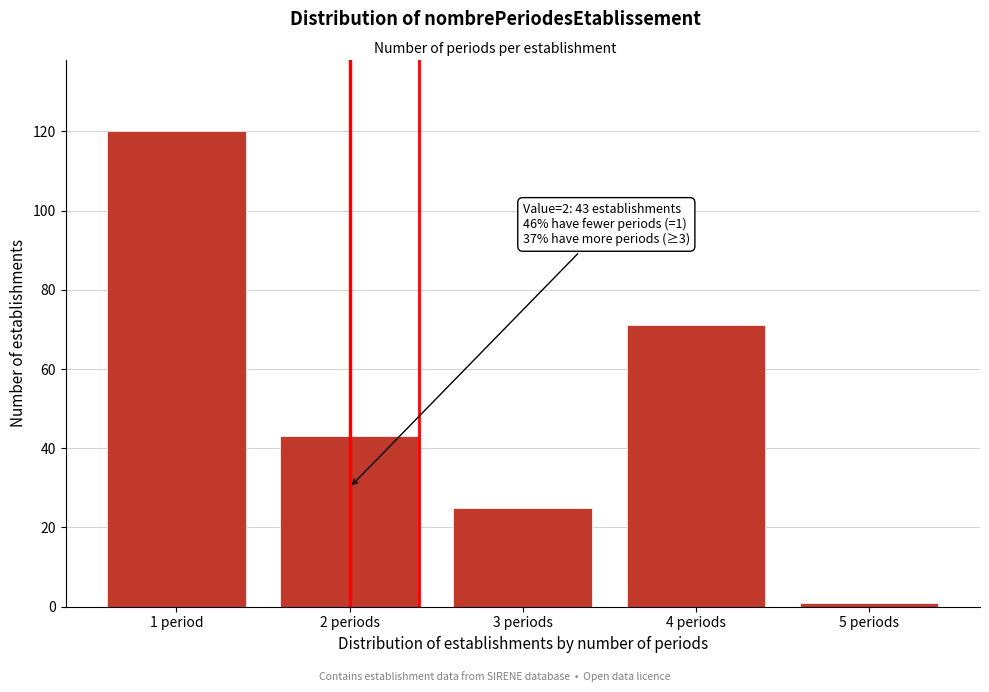

Reading left to right, list all the values displayed in this chart.

1 period=120	2 periods=43	3 periods=25	4 periods=71	5 periods=1